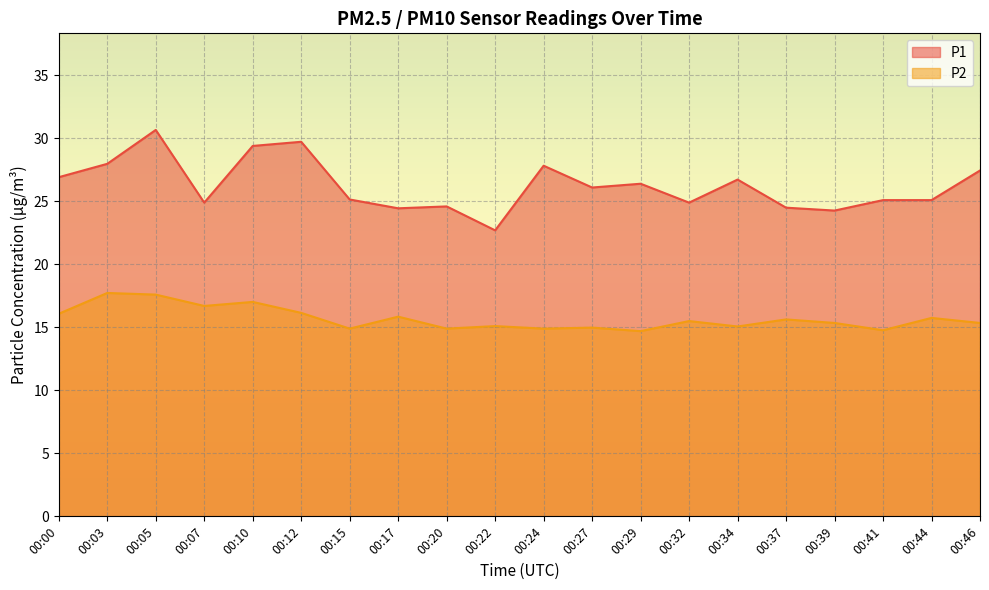

Is it true that P2 equals 17.6 at 00:05?

True